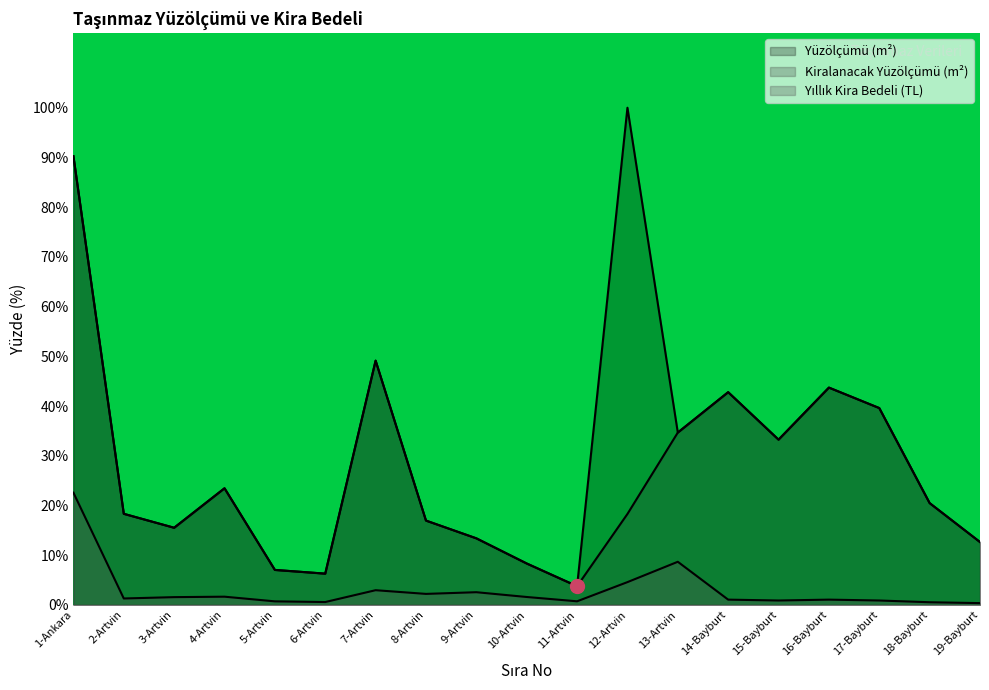

True or false: Yüzölçümü (m²) and Yıllık Kira Bedeli (TL) cross at least once.

False